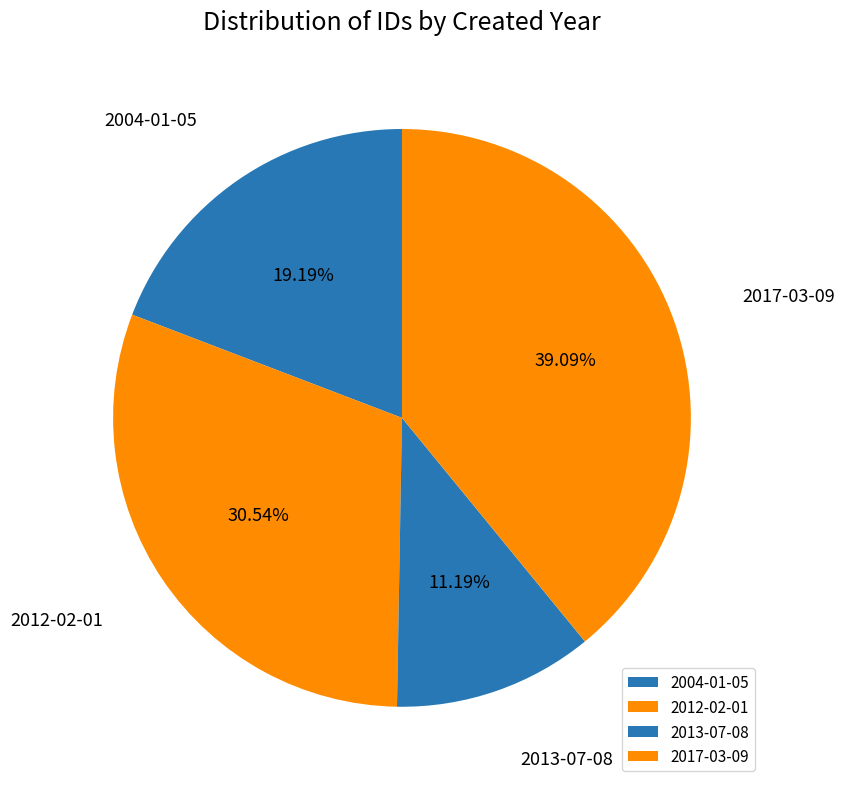

To the nearest percent, what is the difference between the 2017-03-09 and 2004-01-05 slice percentages?

20%